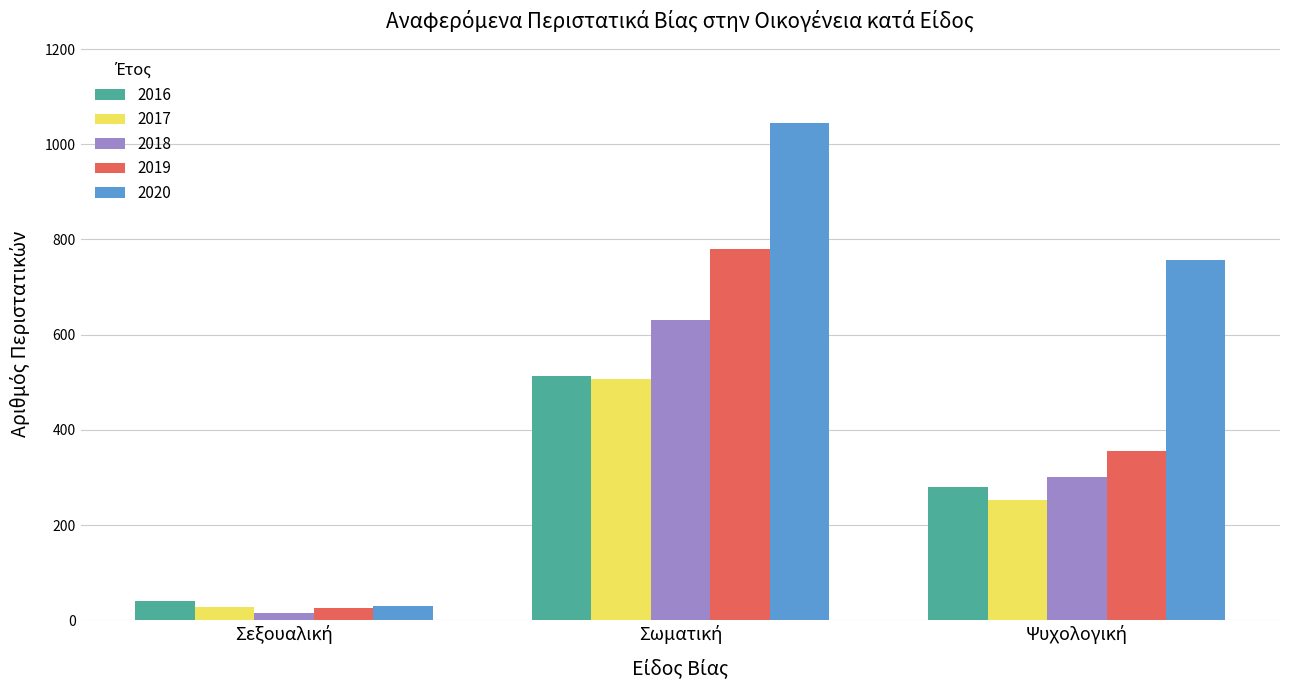

What is the minimum value for 2019?

26